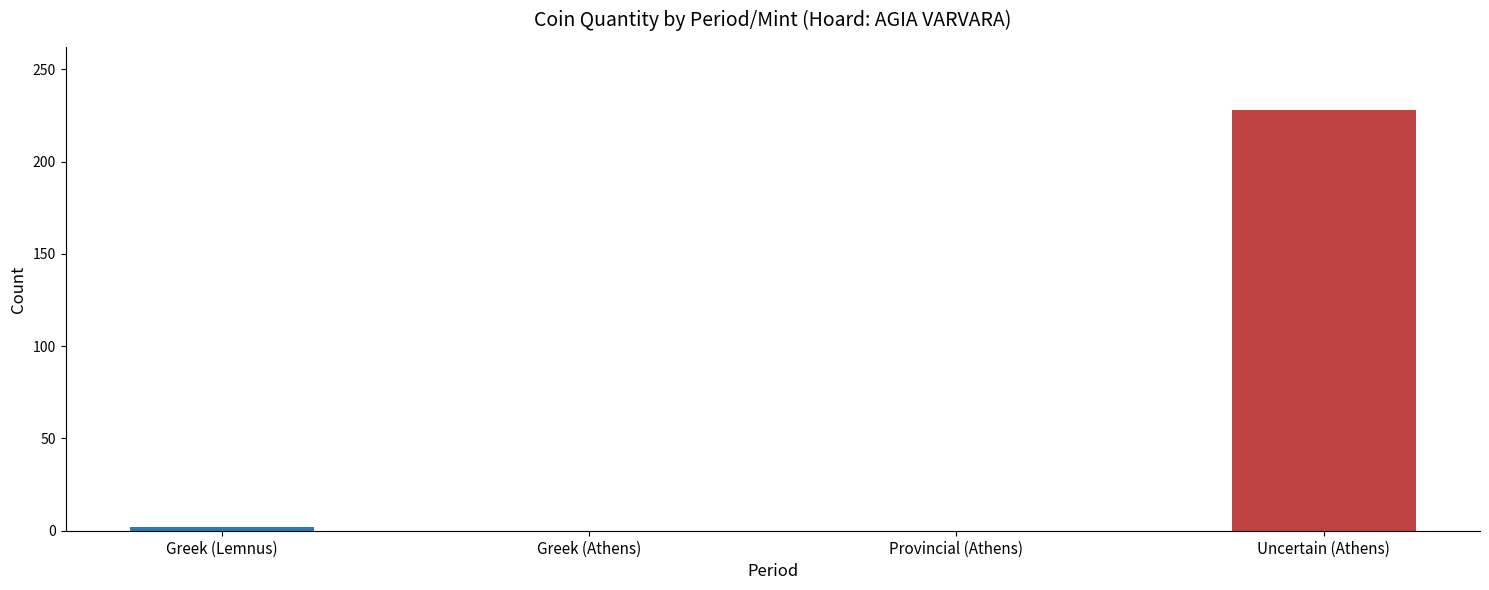

How many distinct data groups are displayed?

1